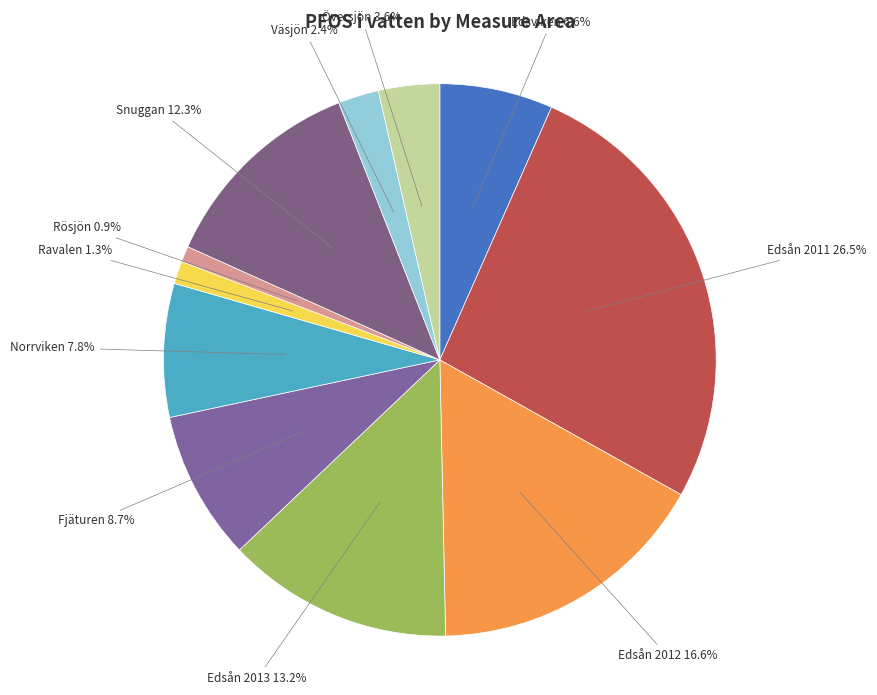

How many segments does this pie chart have?

11